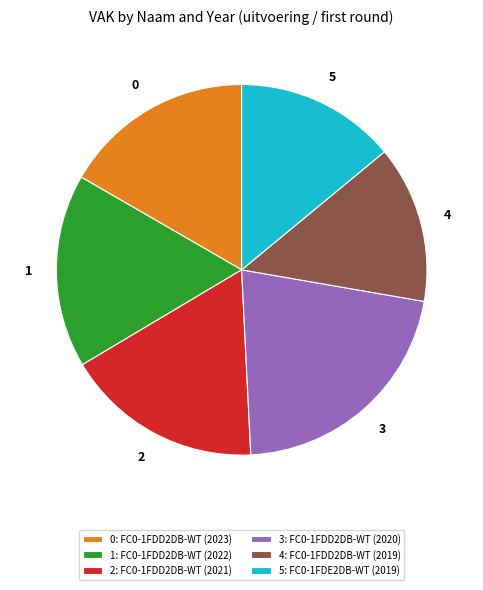

Count the number of slices in the pie.

6